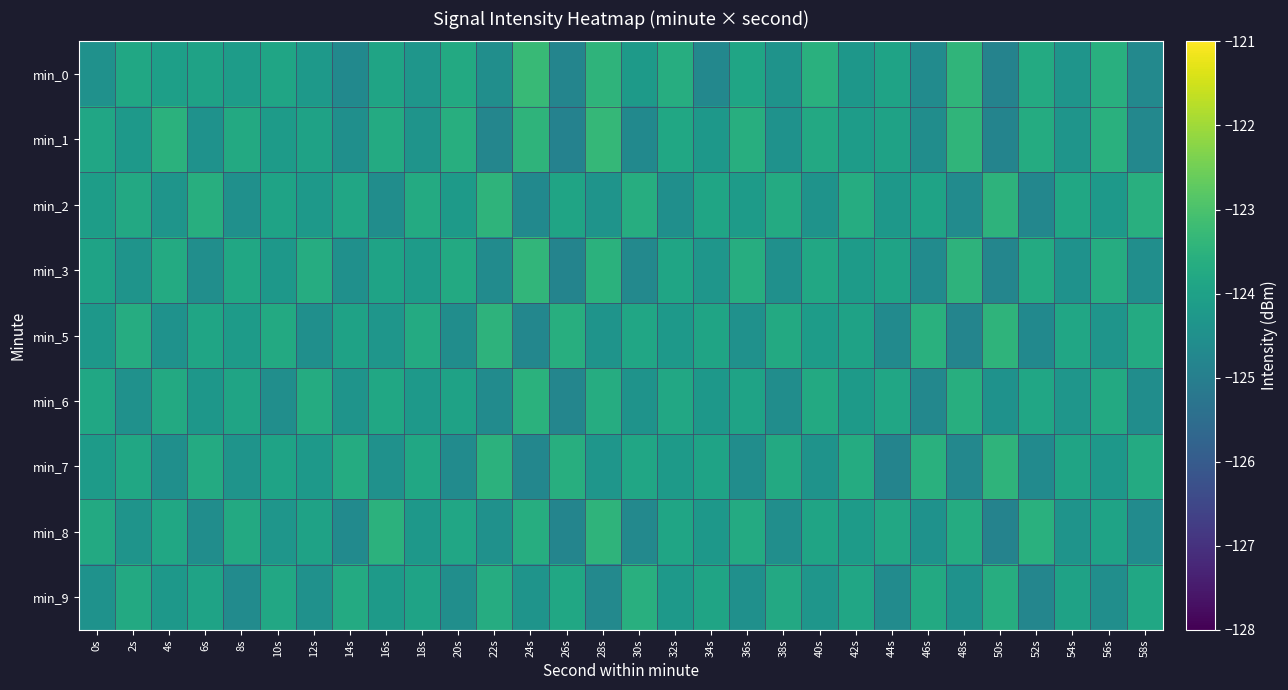

At which category is the sum across all series the highest?

28s